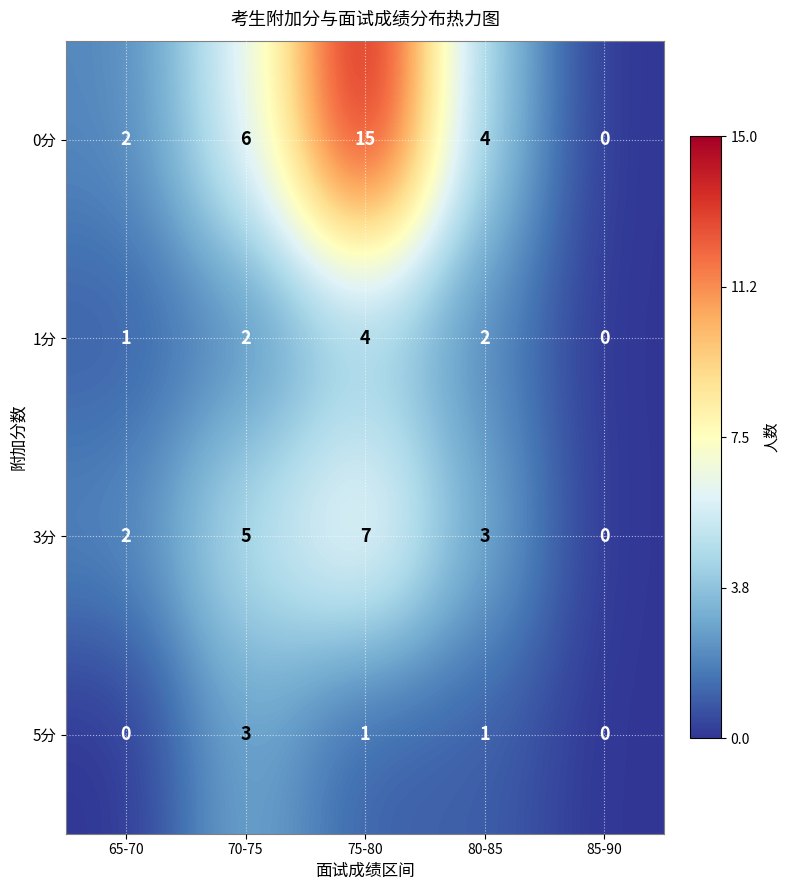

The 5分 series shows 1 at 85-90. True or false?

False